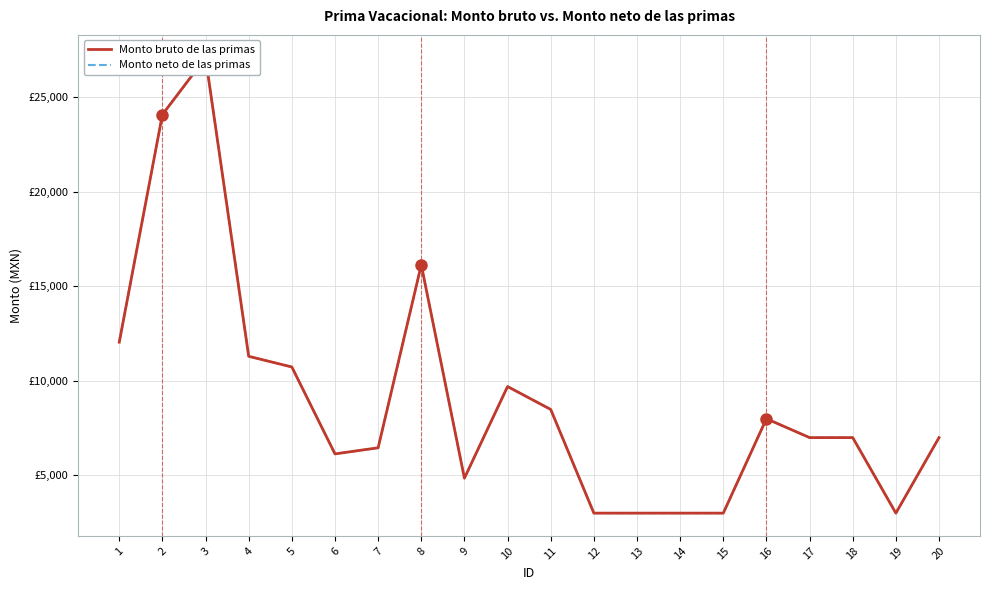

True or false: Monto neto de las primas has more than 2 interior local peaks.

True